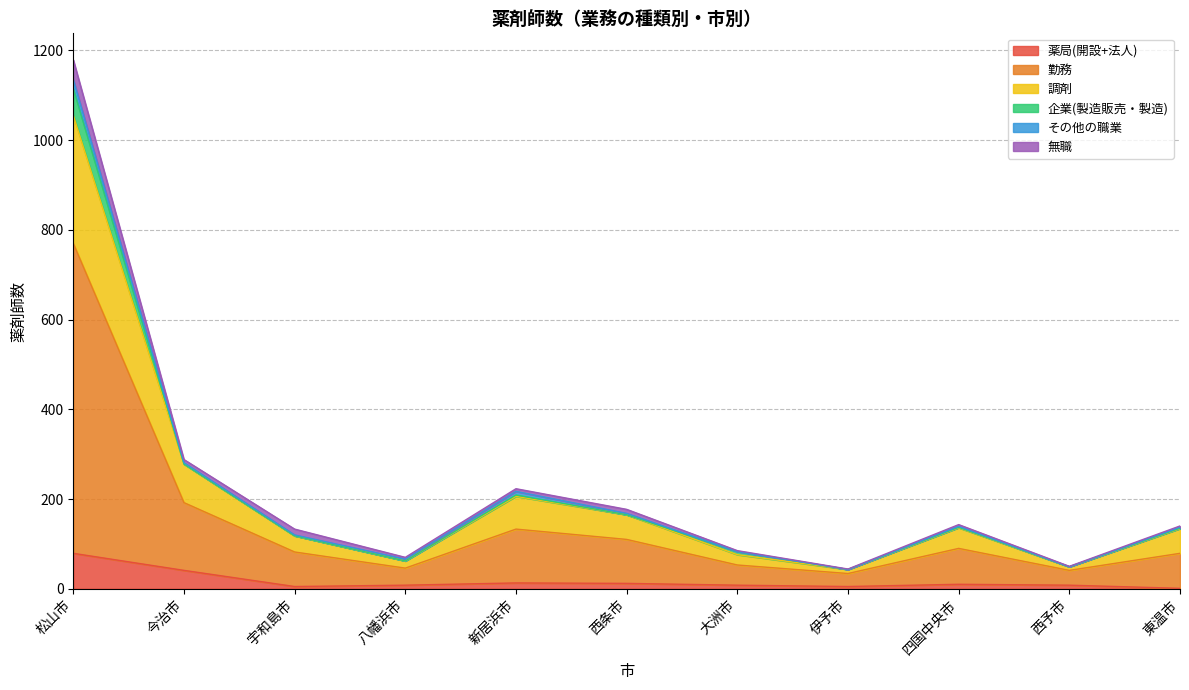

True or false: 調剤 and 勤務 cross at least once.

False